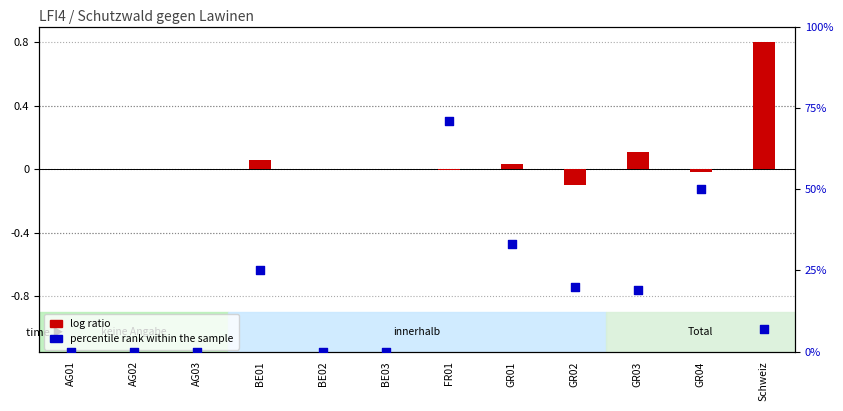

Which series has the widest spread of Y values?

percentile rank within the sample